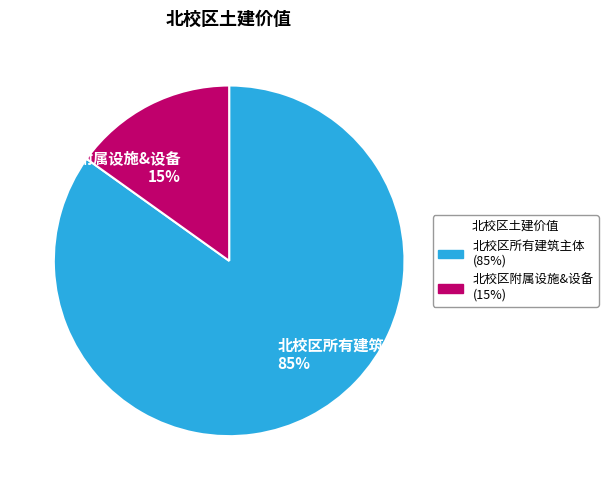

To the nearest percent, what is the combined percentage of 北校区所有建筑主体 and 北校区附属设施&设备?

100%